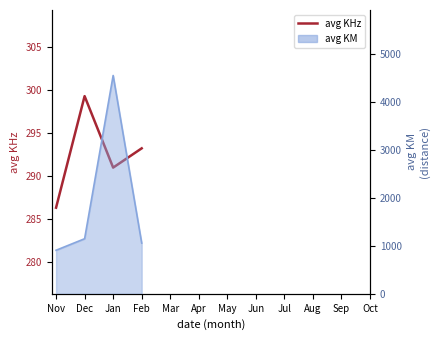

Does the chart display data point markers on the line(s)?

No